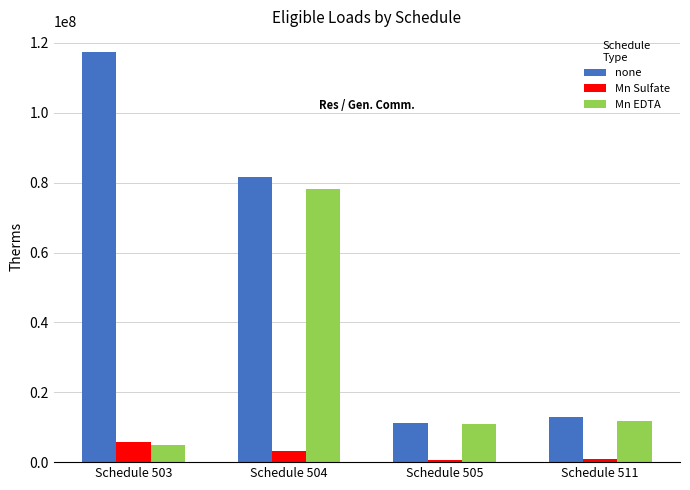

List the labels in order of none value, largest first.

Schedule 503, Schedule 504, Schedule 511, Schedule 505